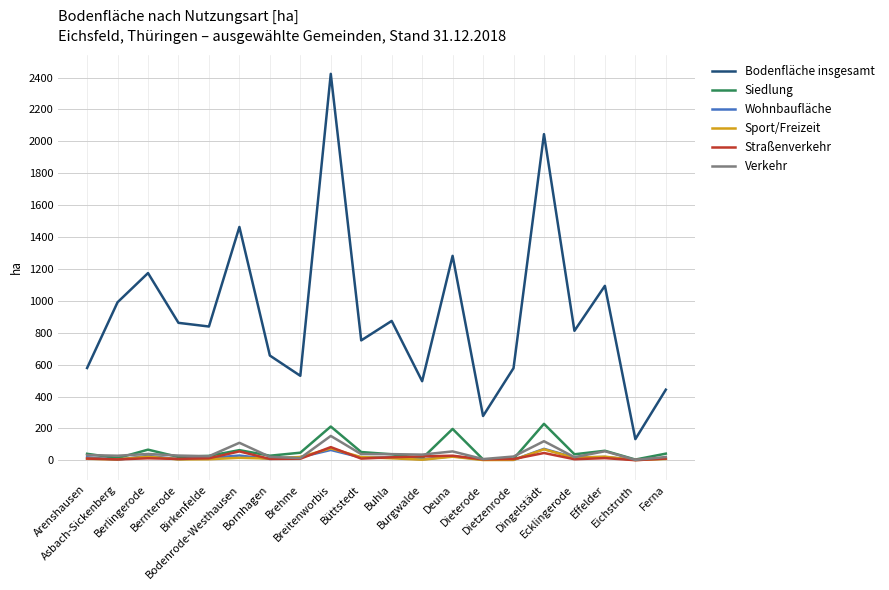

Which series has the largest range (max minus min)?

Bodenfläche insgesamt